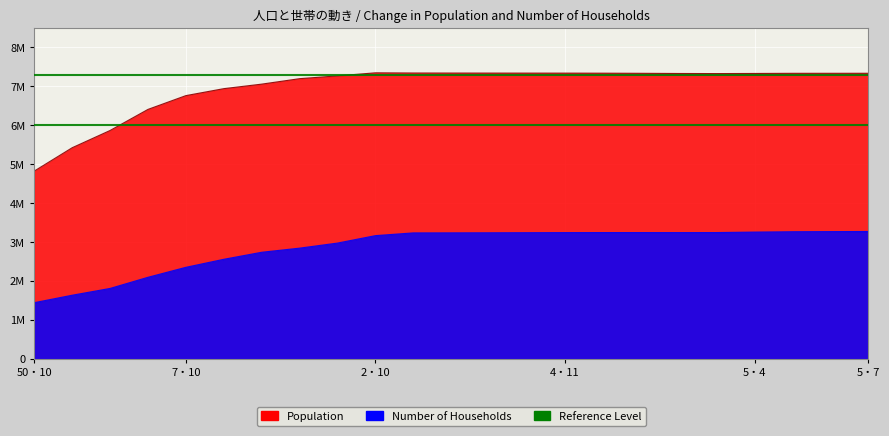

What is the approximate value of Population at 12・10, to the nearest 50?

6938000